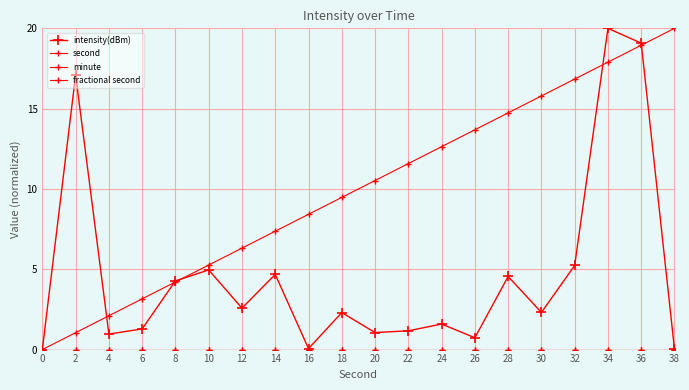

Is this an area chart (filled region under the line)?

No